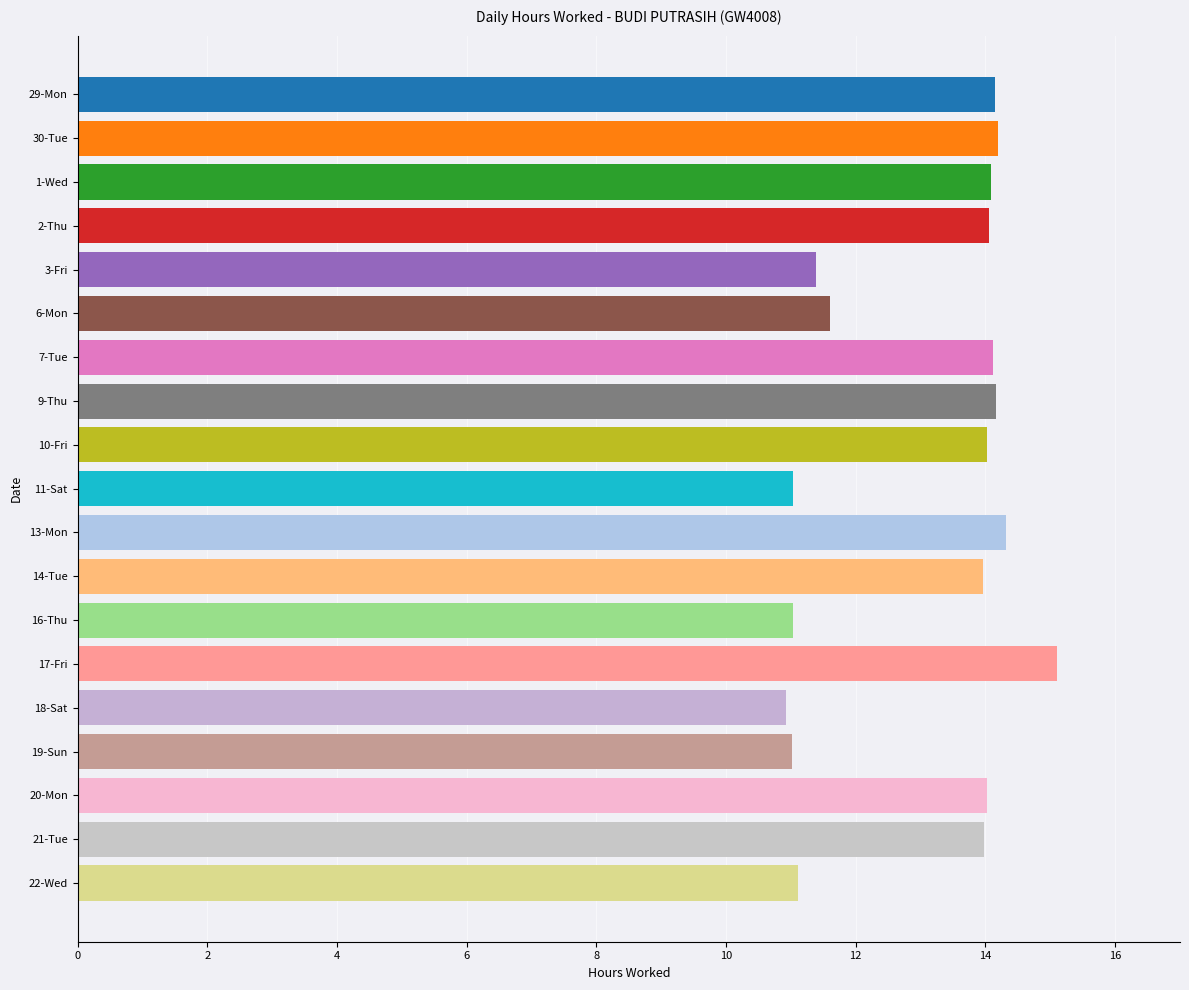

What is the difference between the maximum and second lowest values?

4.1